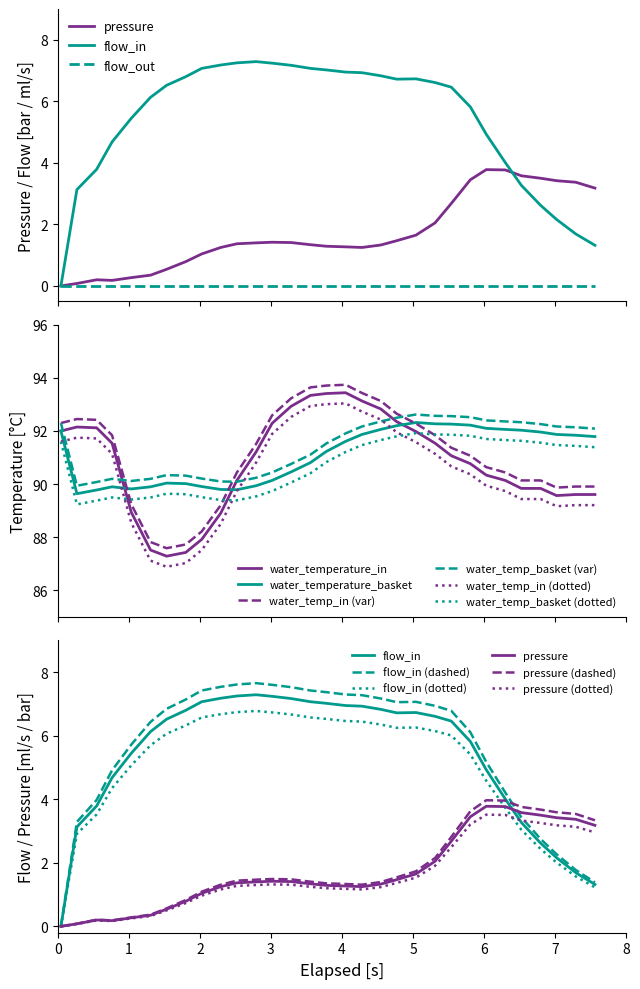

What is the highest value of the water_temperature_in series?

93.4